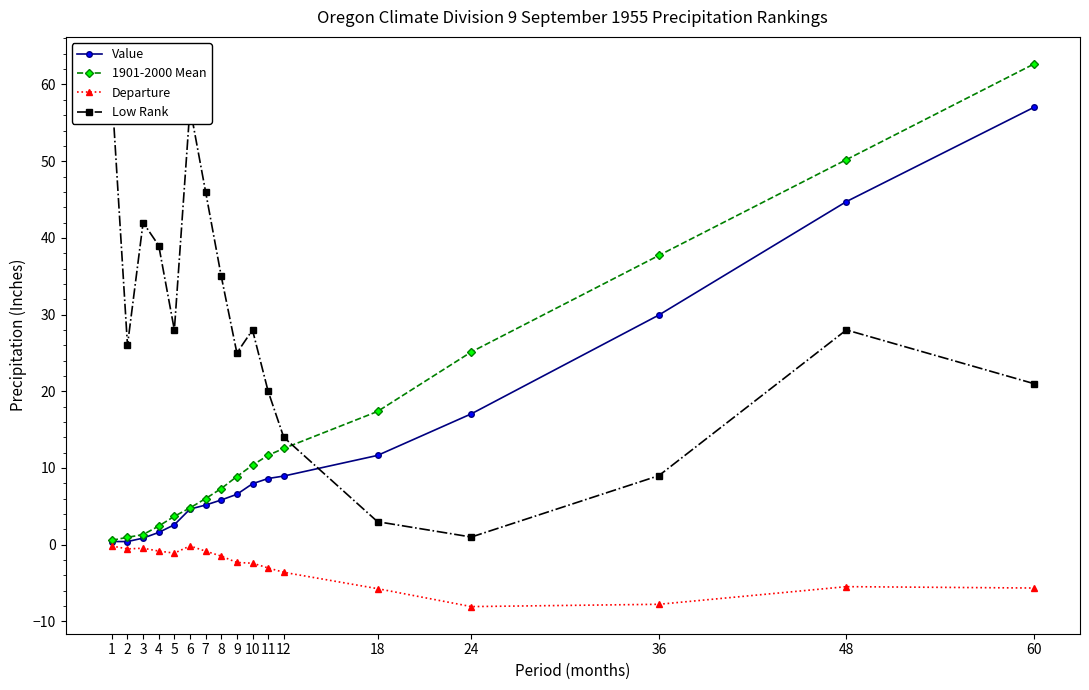

At which label is Low Rank closest to 30?

5